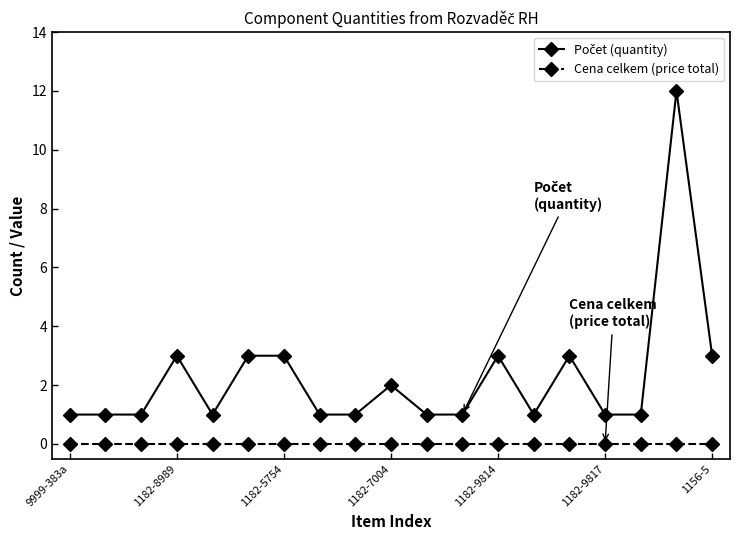

How many categories are shown in the chart?

19